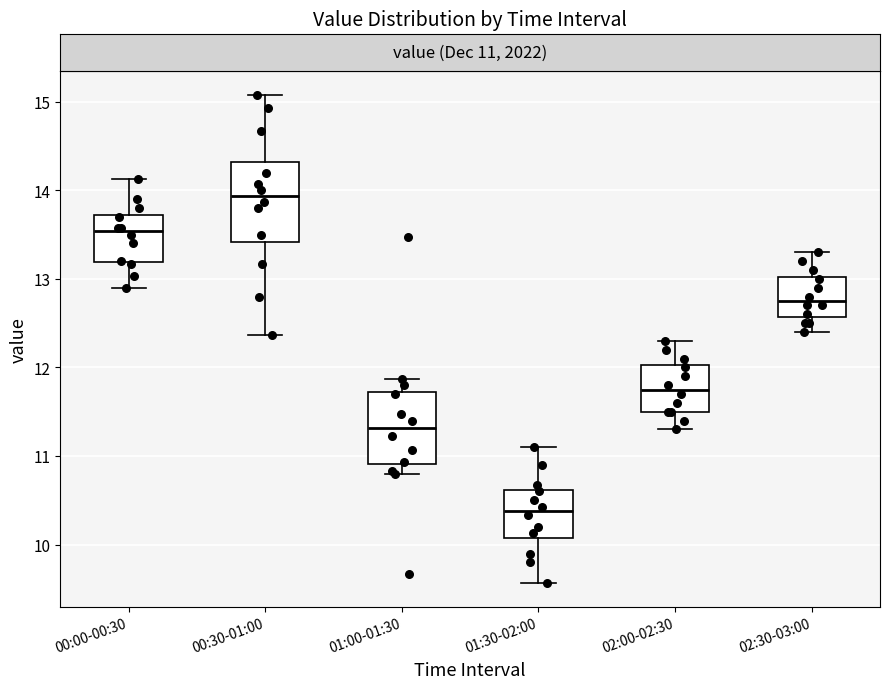

Reading left to right, read every box against the y-axis: the position of its median line, the range the box covers, and the ends of its whiskers. The values are not printed on the chart, so give them approximately, as read against the axis.

00:00-00:30: median 13.5, box 13.2 to 13.7, whiskers 12.9 to 14.1
00:30-01:00: median 13.9, box 13.4 to 14.3, whiskers 12.4 to 15.1
01:00-01:30: median 11.3, box 10.9 to 11.7, whiskers 10.8 to 11.9
01:30-02:00: median 10.4, box 10.1 to 10.6, whiskers 9.6 to 11.1
02:00-02:30: median 11.8, box 11.5 to 12.0, whiskers 11.3 to 12.3
02:30-03:00: median 12.8, box 12.6 to 13.0, whiskers 12.4 to 13.3